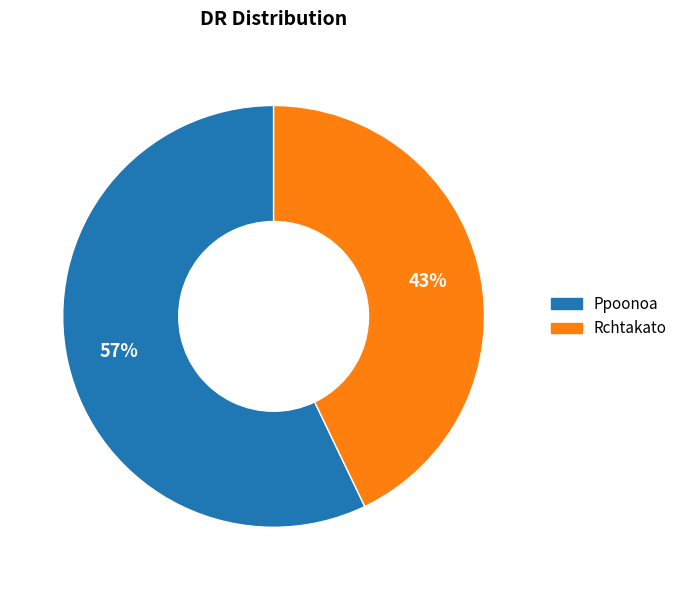

Is there any slice that represents more than half of the pie?

Yes